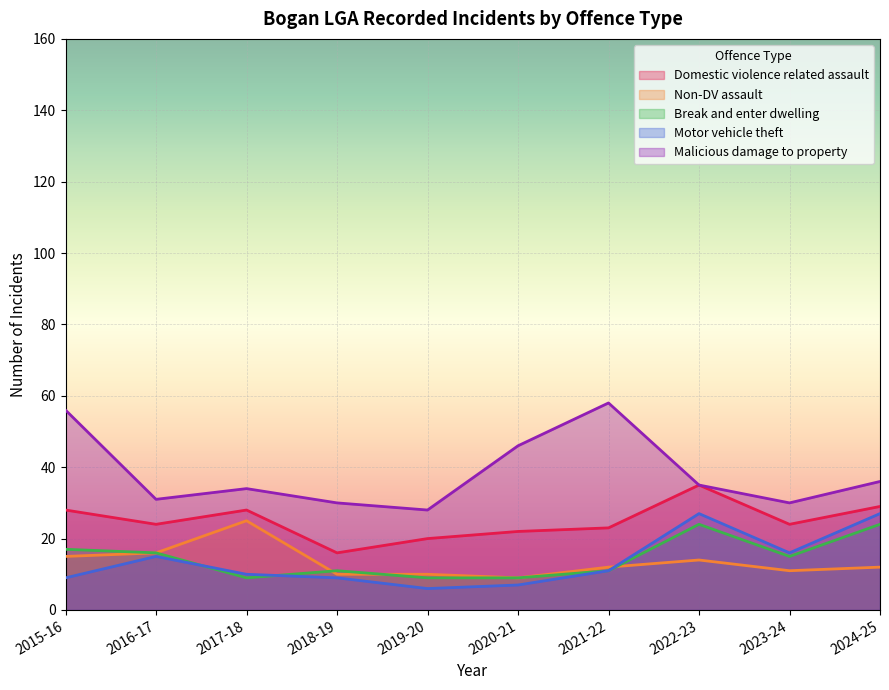

The value of Domestic violence related assault at 2015-16 is 37. True or false?

False